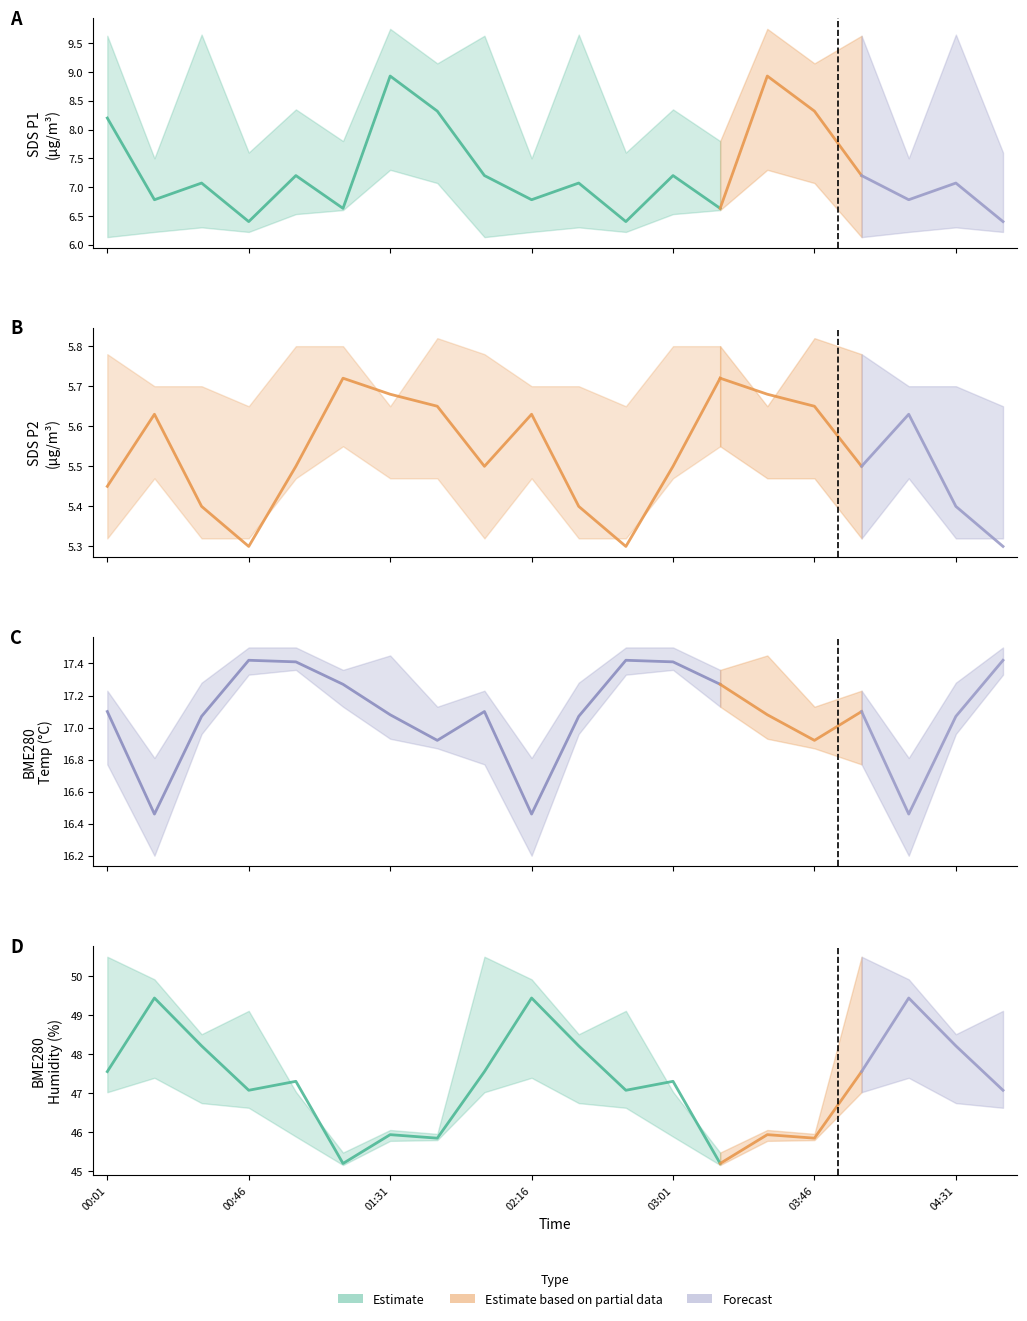

What is the sum of all SDS_P2 values?

110.5